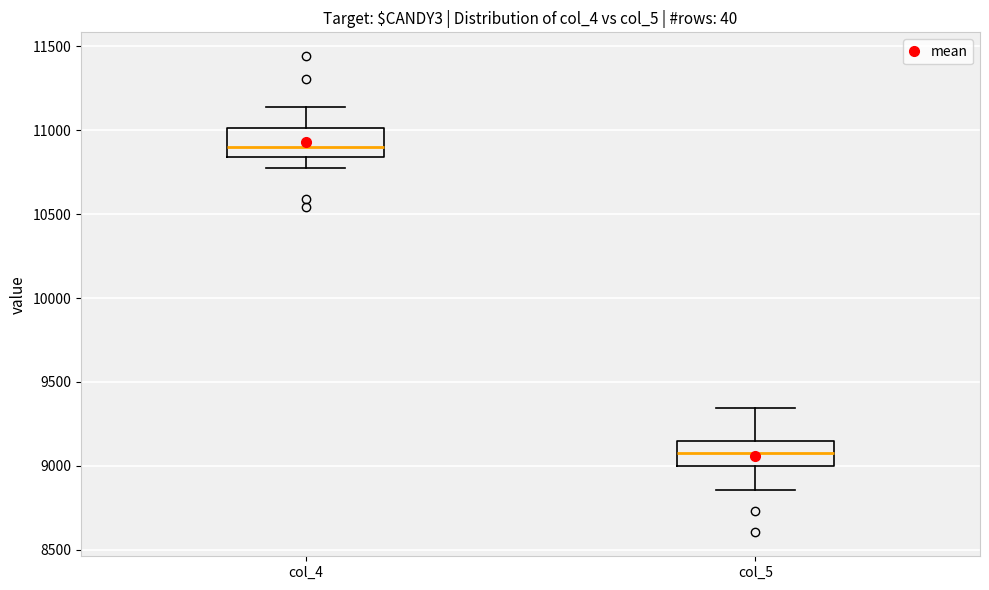

Where is the lower edge of the box for col_5 on the y-axis? The values are not printed on the chart, so give them approximately, as read against the axis.

9000